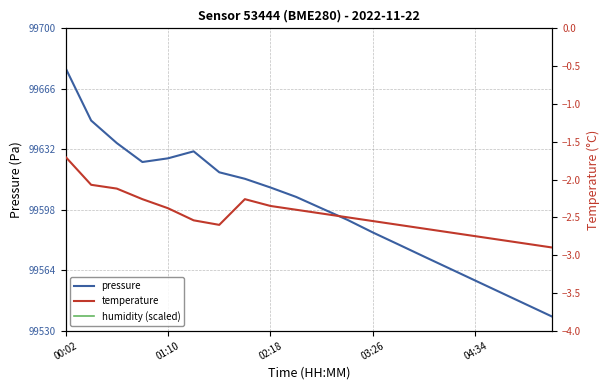

Where is the first local maximum for pressure?

5